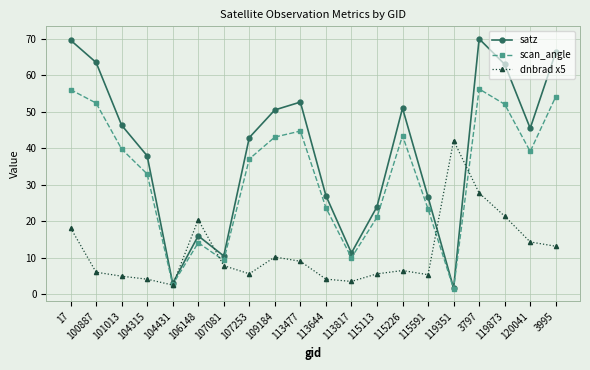

What is the value of the dnbrad x5 point at the 13th from the left?

5.6